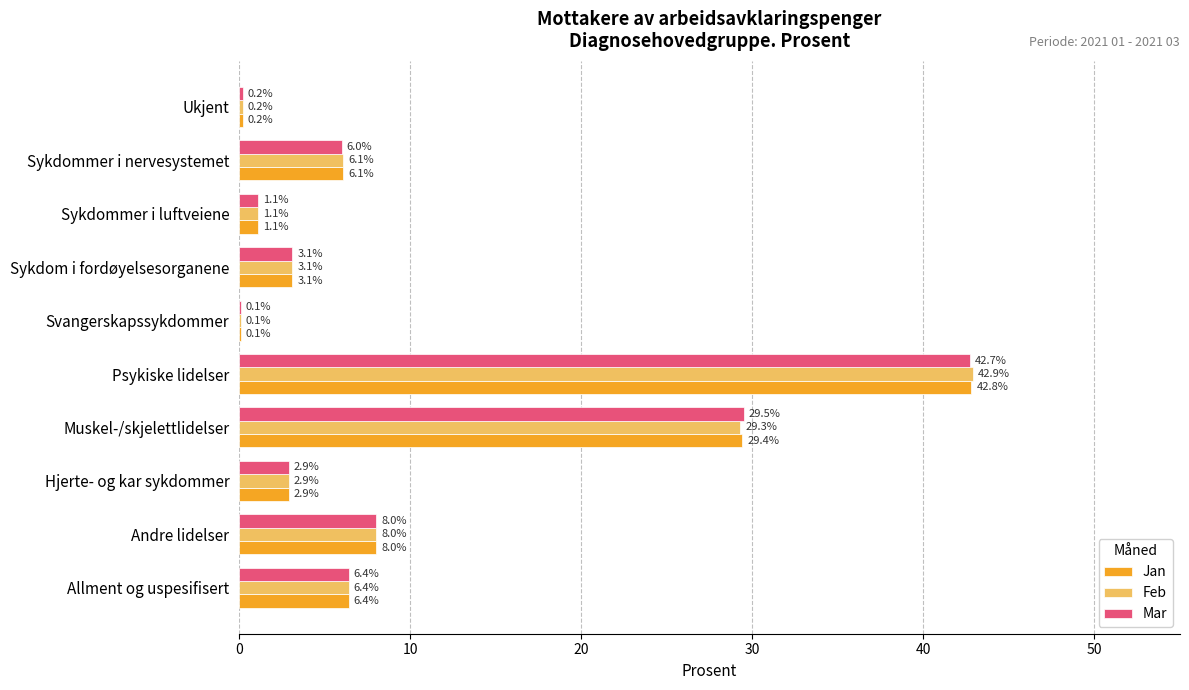

What is the sum of the Feb values at Muskel-/skjelettlidelser and Sykdom i fordøyelsesorganene?

32.4